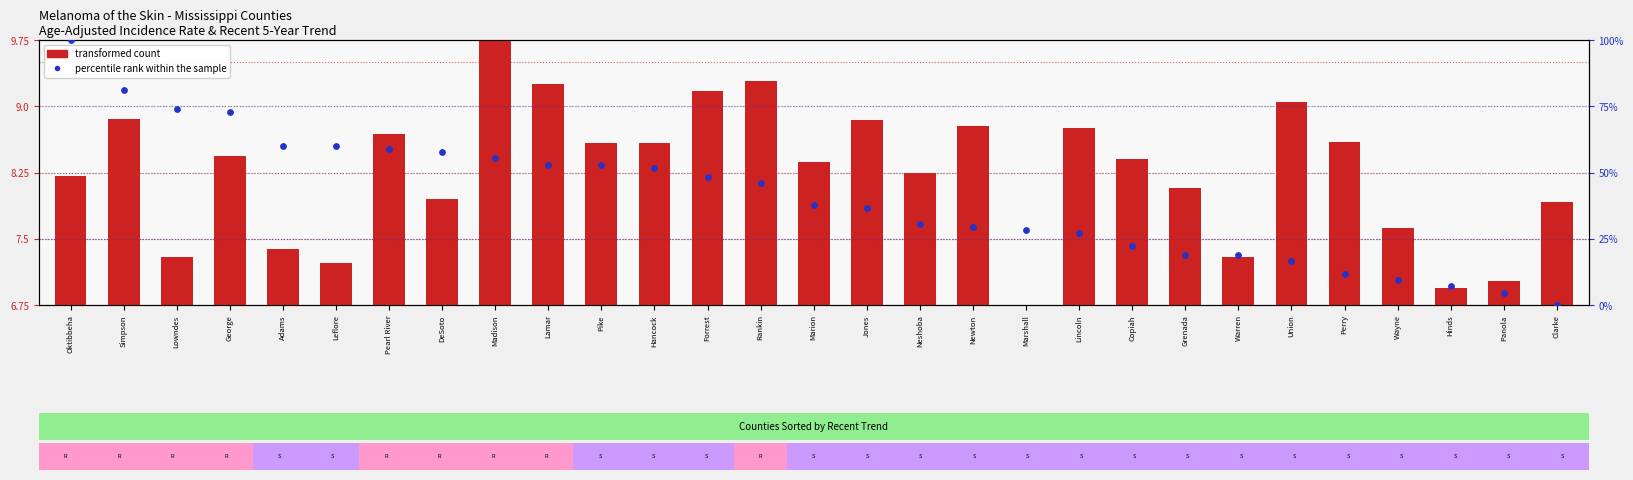

Which series has the largest Y range (max minus min)?

percentile rank within the sample